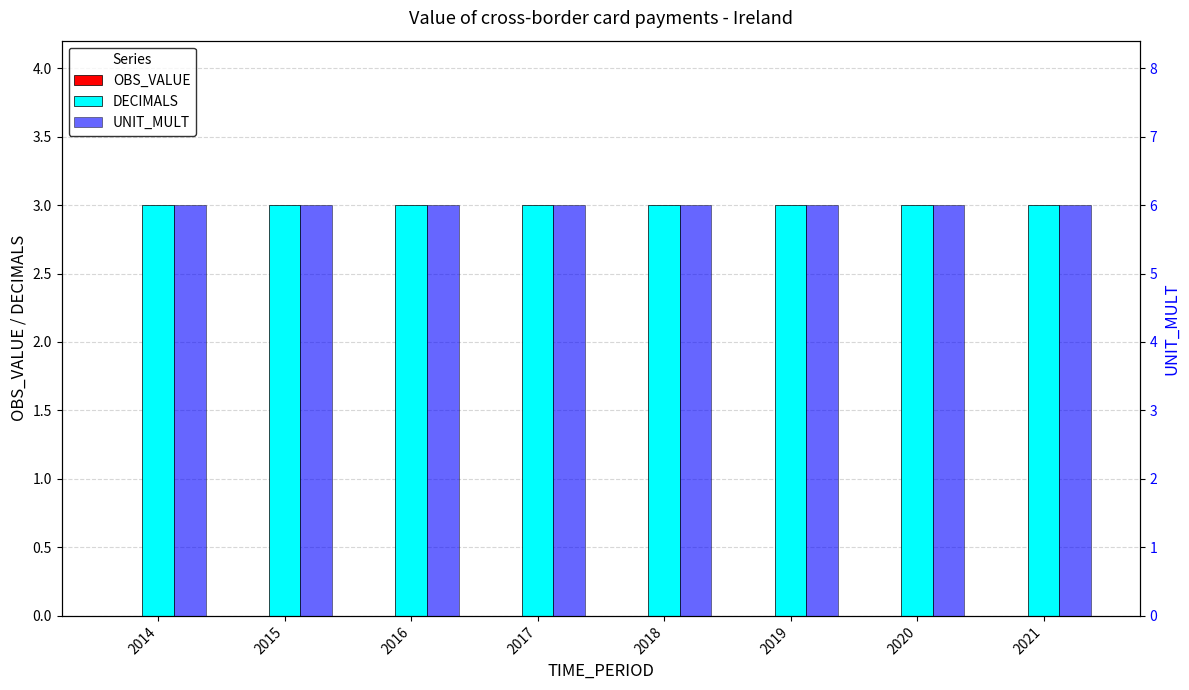

How many data points does each series have?

8